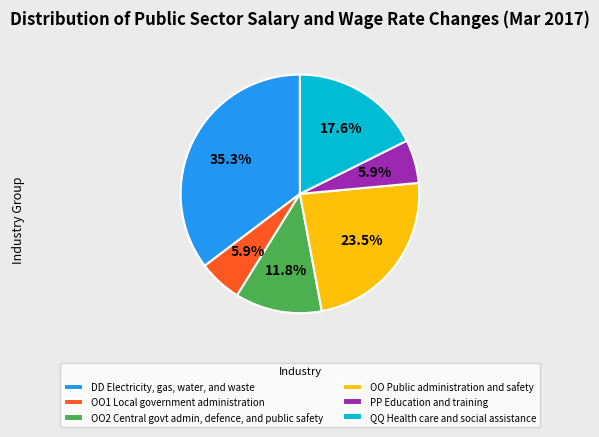

Combined, do OO2 Central govt admin, defence, and public safety and OO Public administration and safety account for over 50%?

No